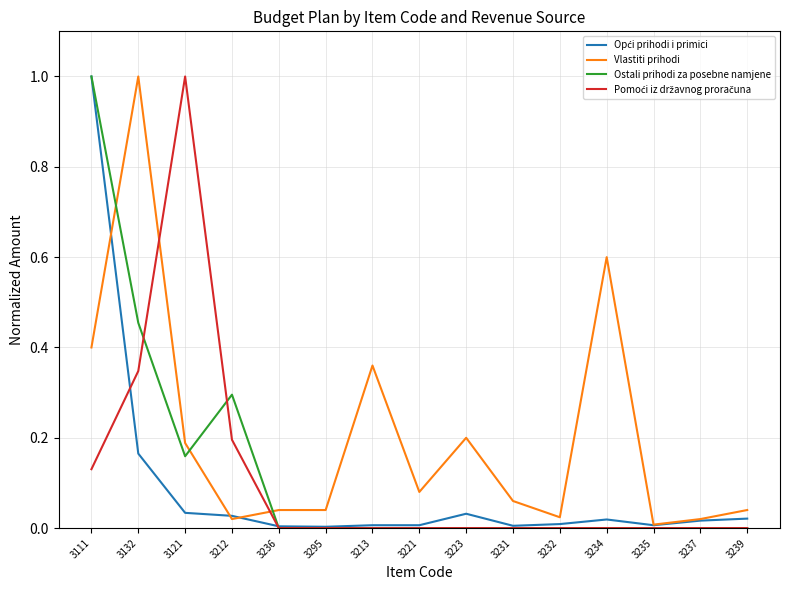

What position from the left is 3121?

3